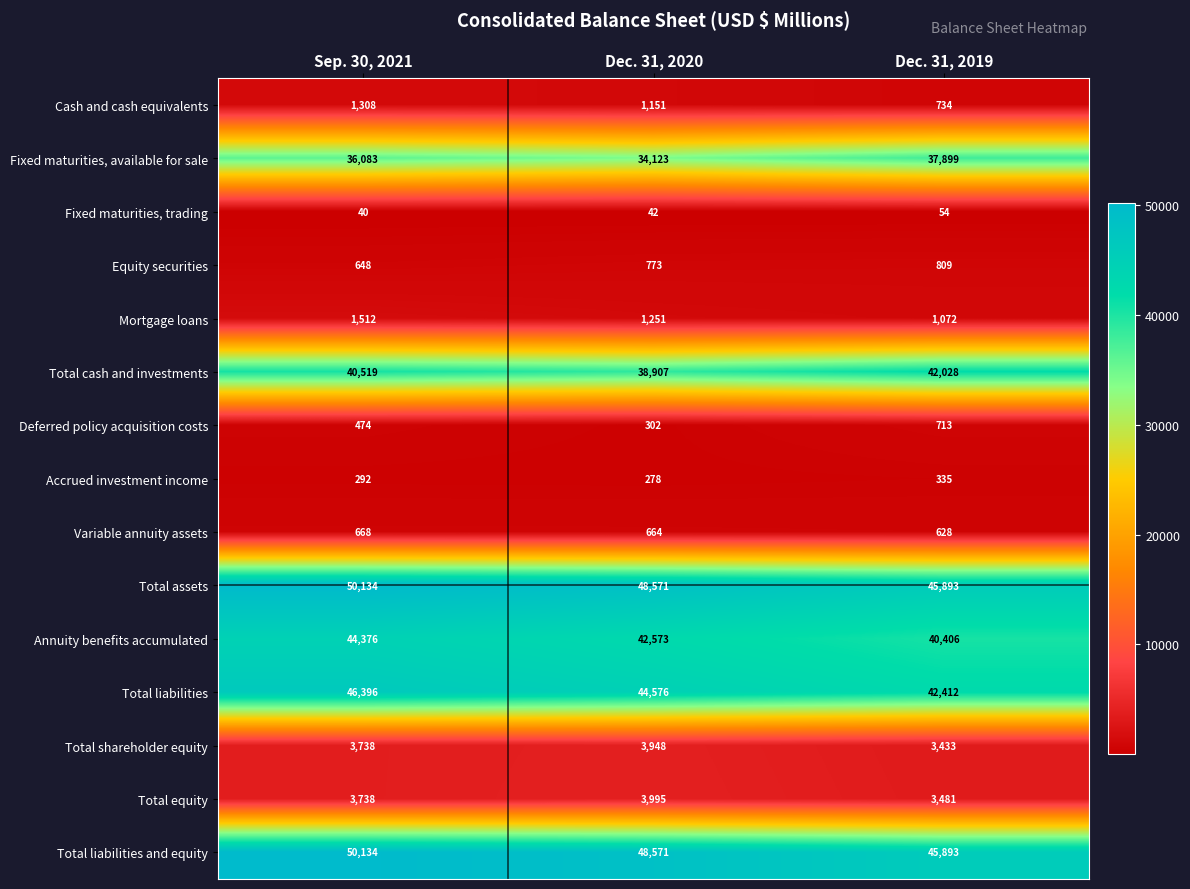

How many distinct data groups are displayed?

15